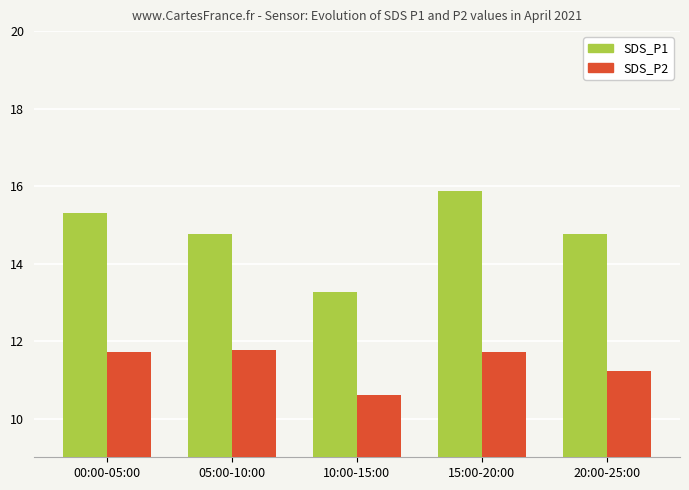

How many data points in SDS_P1 are less than 14?

1